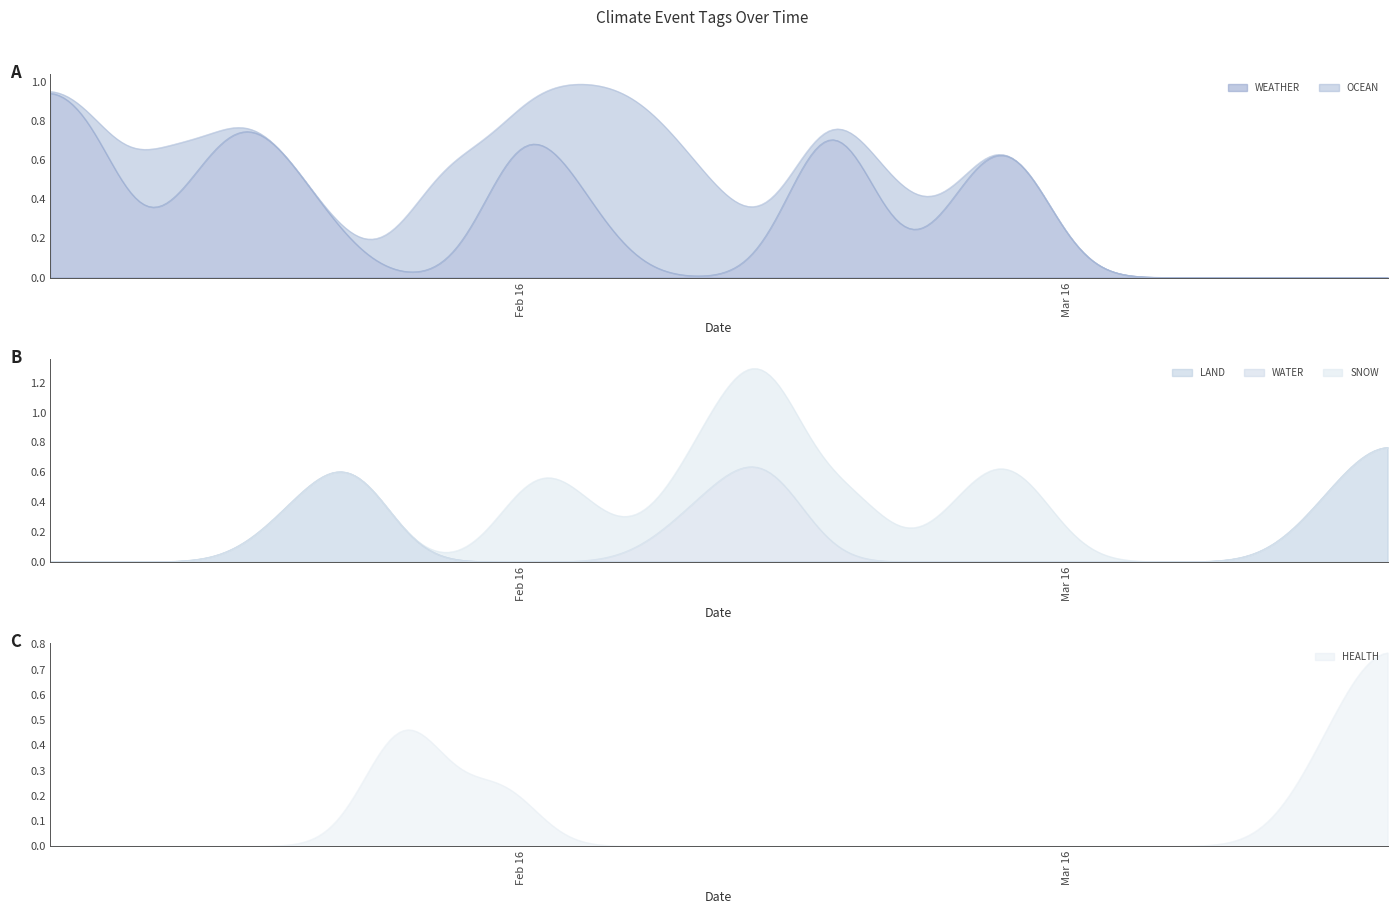

How many values in WATER are above zero?

1